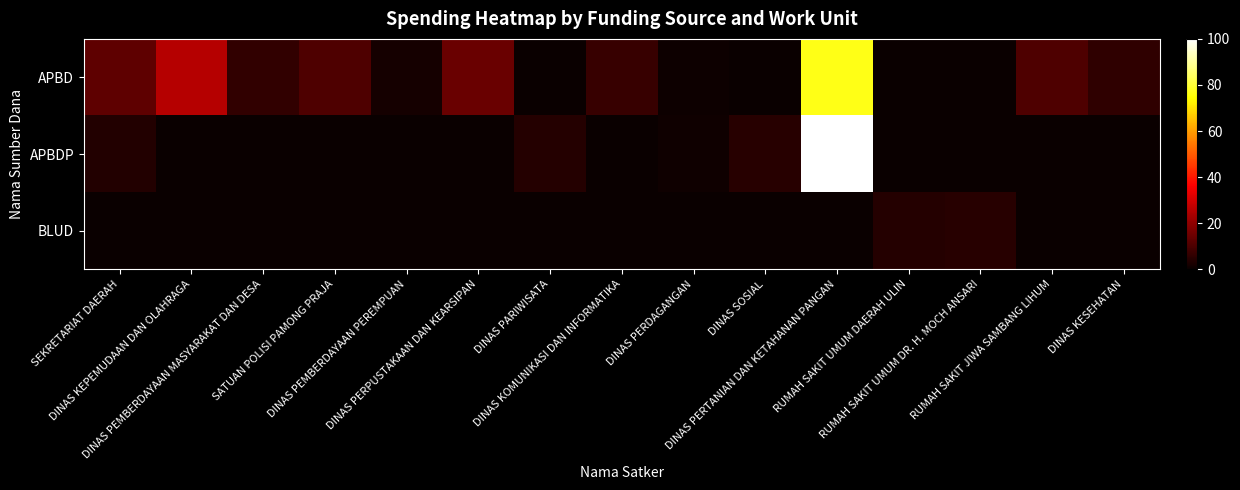

Rank the series by their maximum value, from highest to lowest.

APBDP, APBD, BLUD